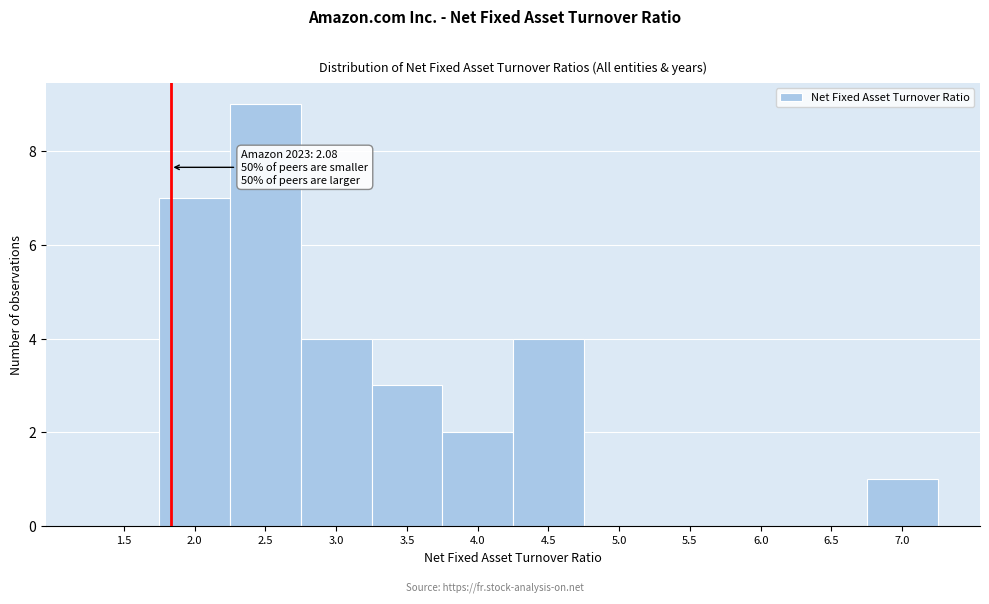

Reading left to right, transcribe all the data shown in this chart.

1.5=0	2.0=7	2.5=9	3.0=4	3.5=3	4.0=2	4.5=4	5.0=0	5.5=0	6.0=0	6.5=0	7.0=1